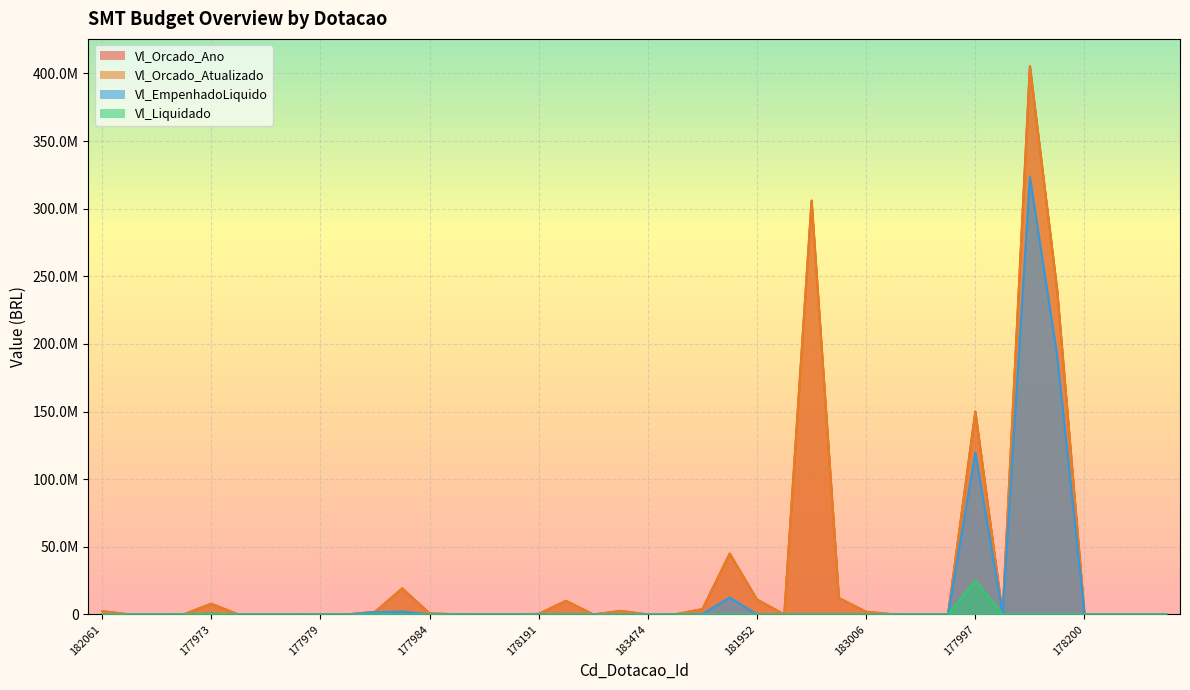

At which label does Vl_Orcado_Atualizado reach its minimum?

183474